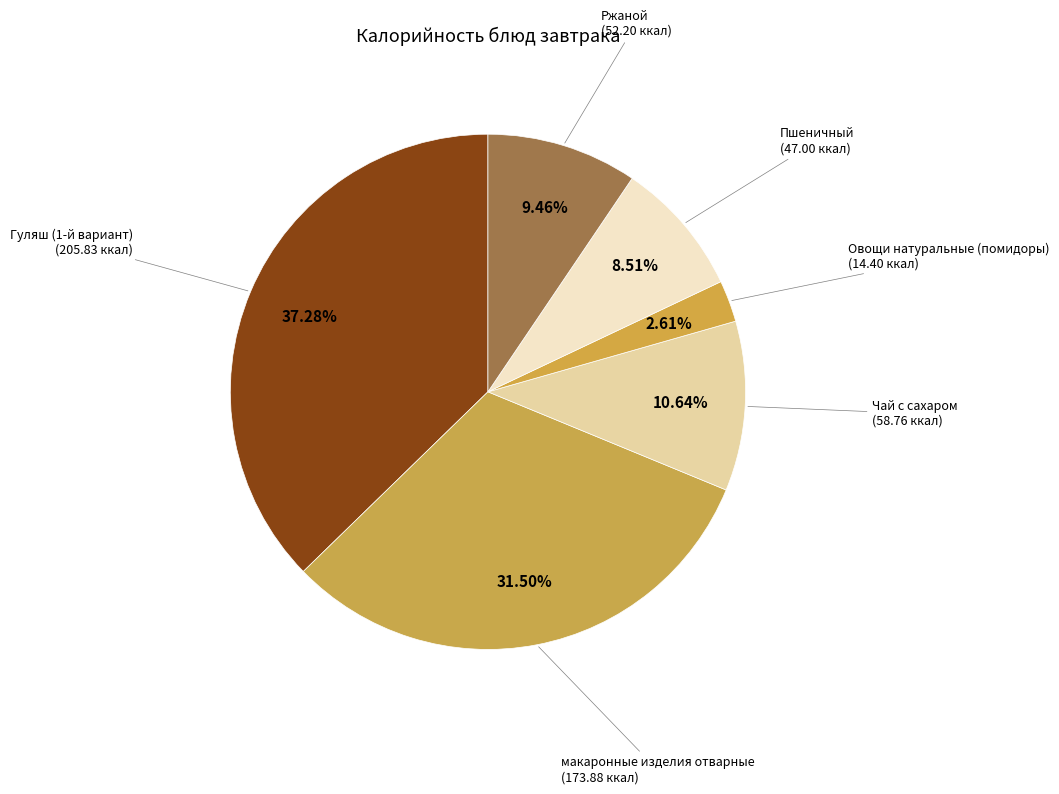

How many slices are in this pie chart?

6